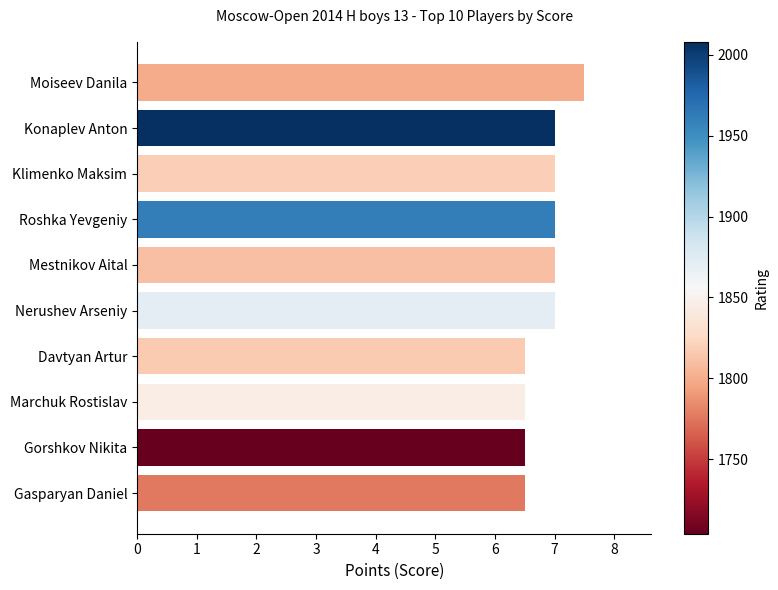

What is the greatest value displayed?

7.5